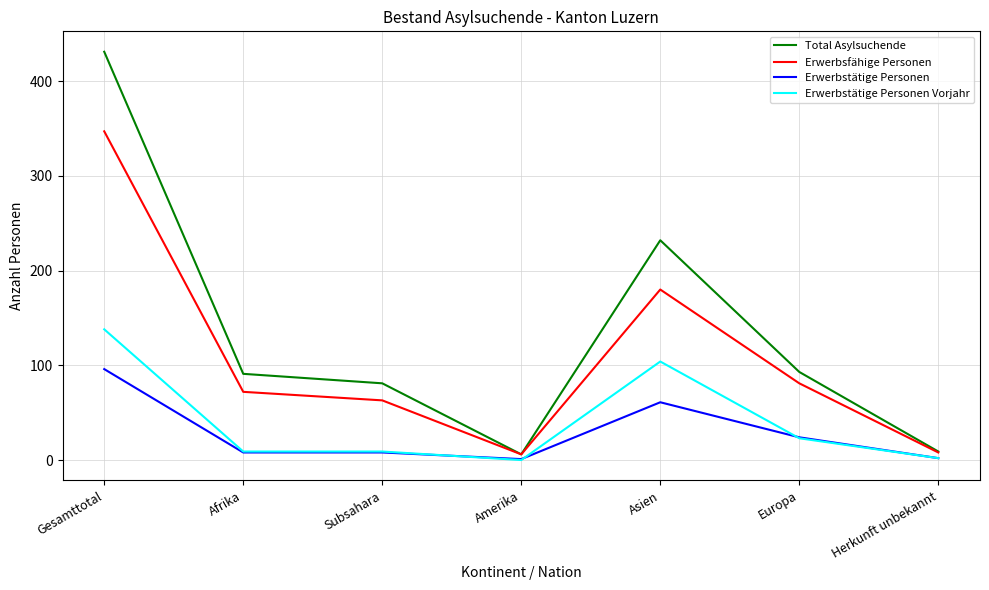

What is the sum of the Total Asylsuchende values at Europa and Amerika?

99